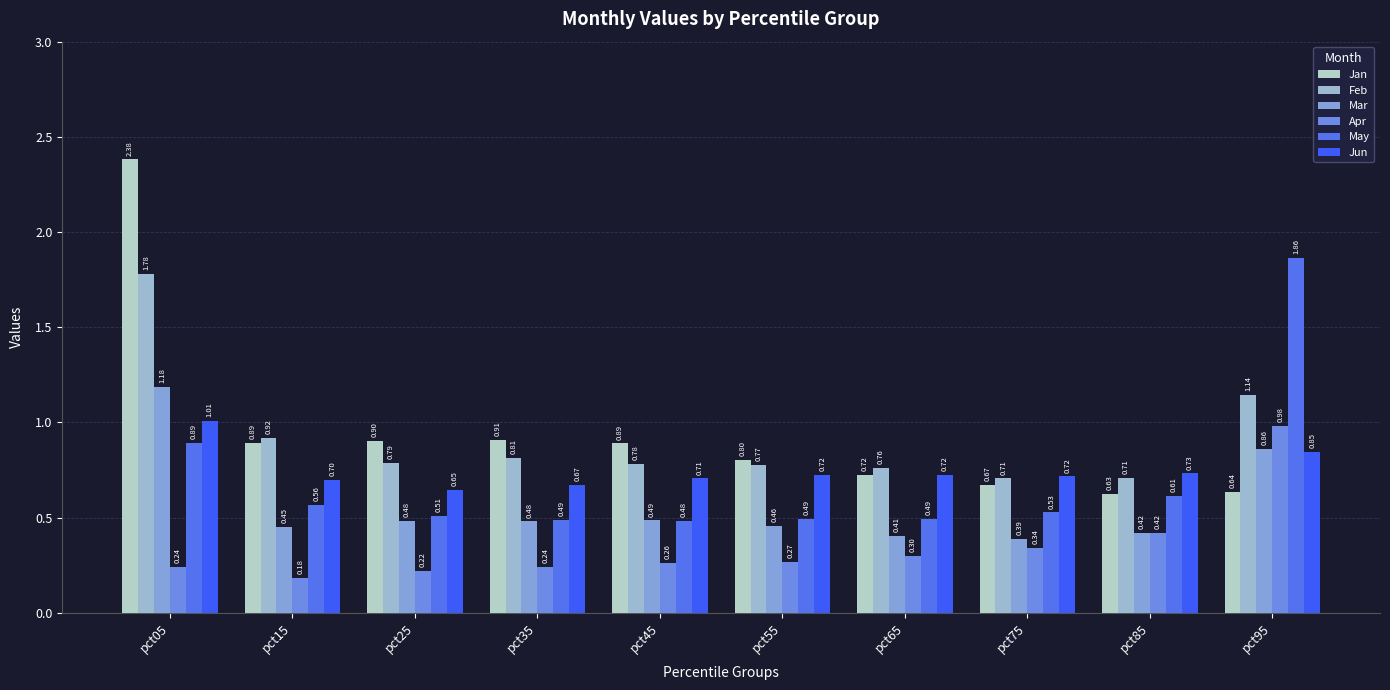

At which label does Feb reach its peak?

pct05